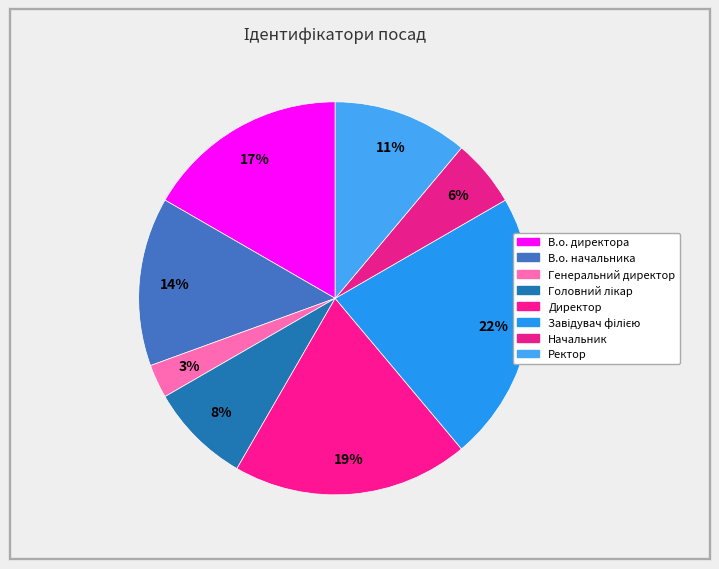

Does Директор account for over 50% of the chart?

No